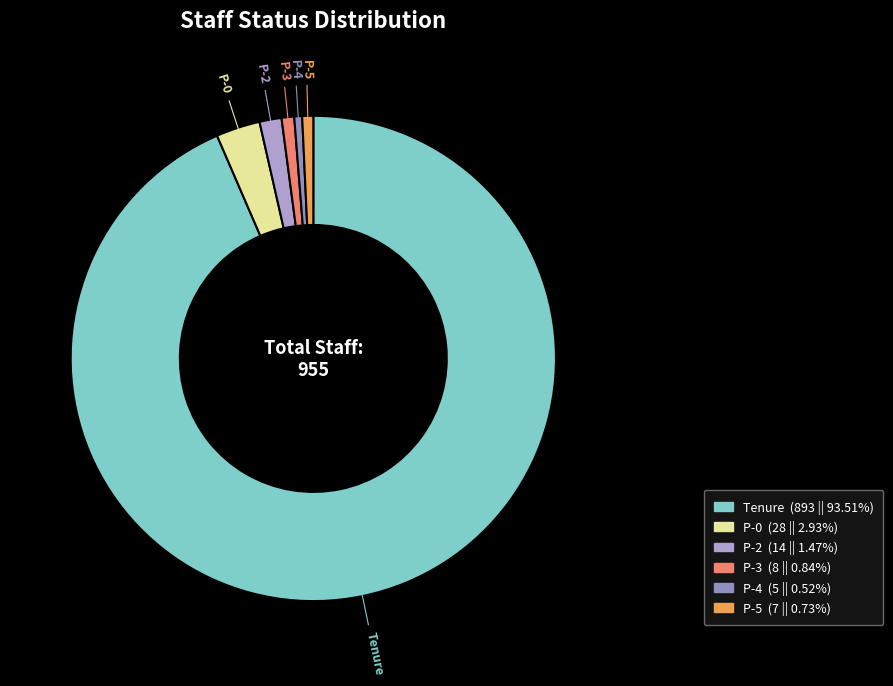

Which category has the biggest portion of the pie?

Tenure